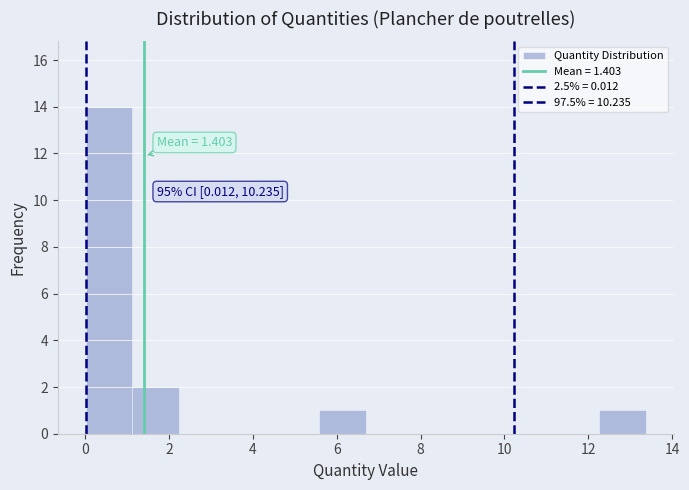

Over which range of the x-axis is the bar tallest?

0.0 to 1.2